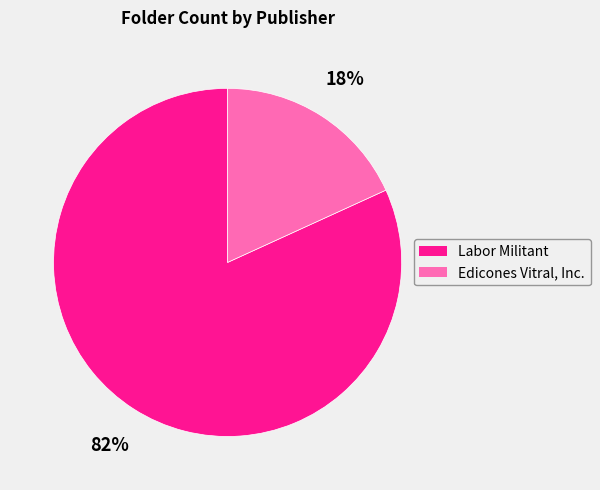

Which has a higher value, Labor Militant or Edicones Vitral, Inc.?

Labor Militant